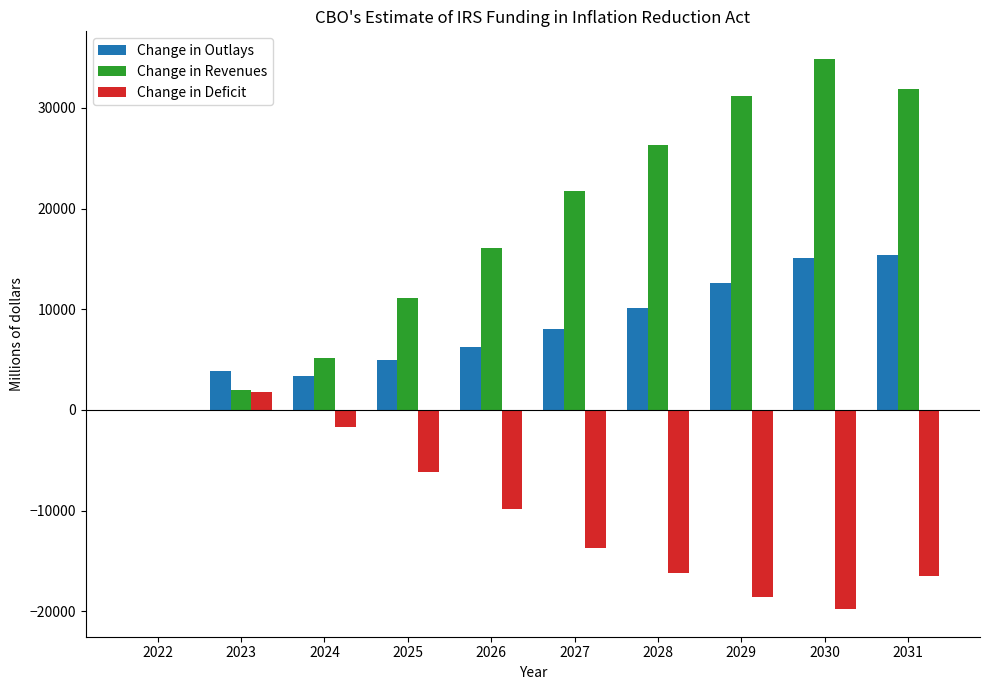

Which series has the largest total across all categories?

Change in Revenues